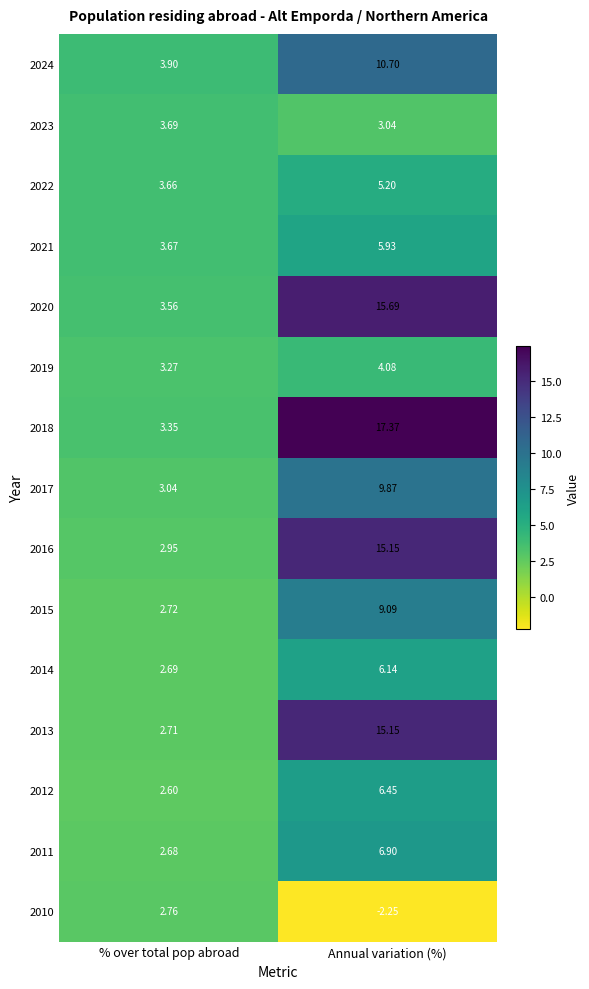

How many categories are shown in the chart?

2